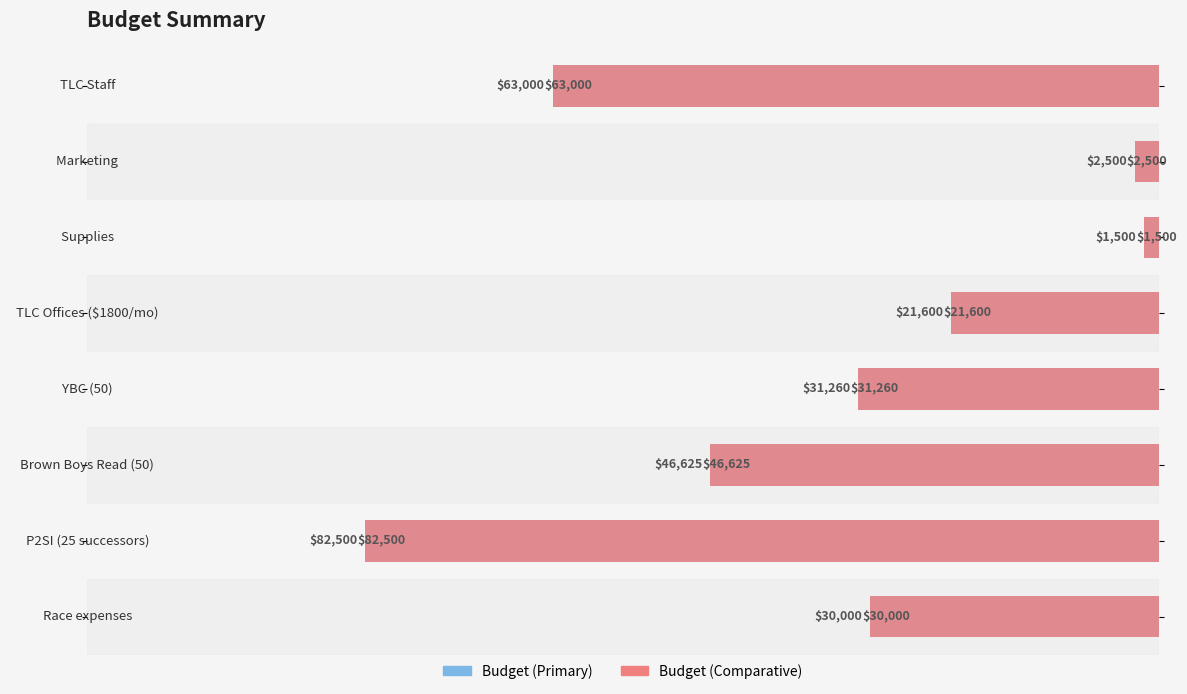

Reading right to left, list all the values displayed in this chart.

Budget: 63000	2500	1500	21600	31260	46625	82500	30000
Budget (alt): 63000	2500	1500	21600	31260	46625	82500	30000